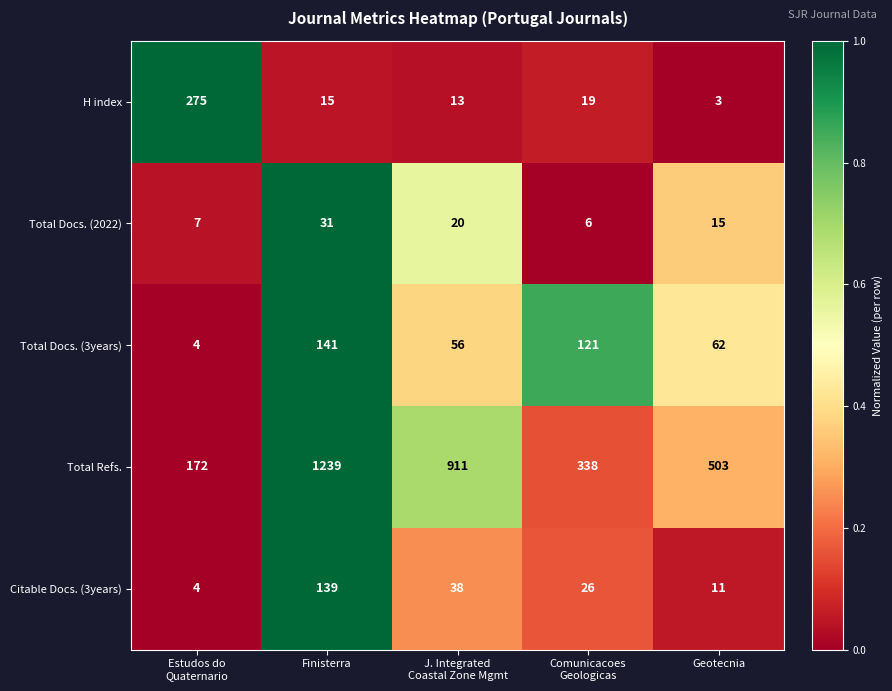

How many values in the Total Refs. series are below 503?

2